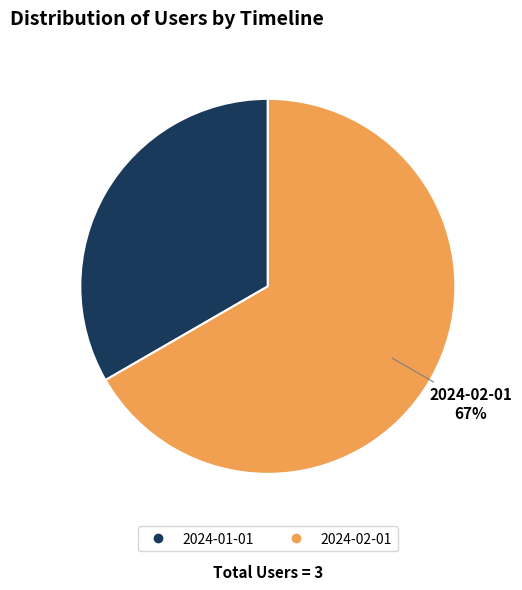

Combined, do 2024-02-01 and 2024-01-01 account for over 50%?

Yes